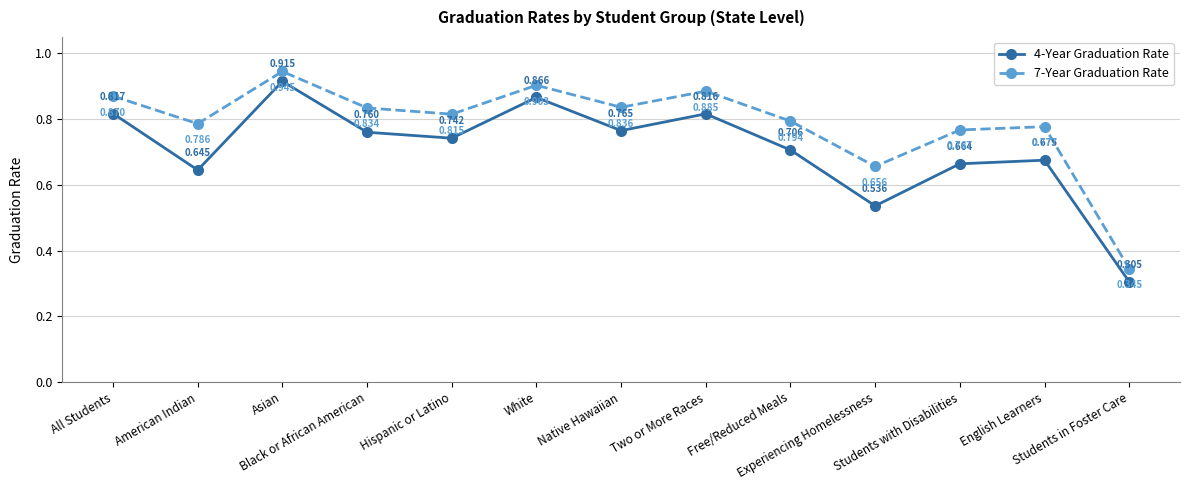

Rank the series by their average value, from highest to lowest.

7-Year Graduation Rate, 4-Year Graduation Rate